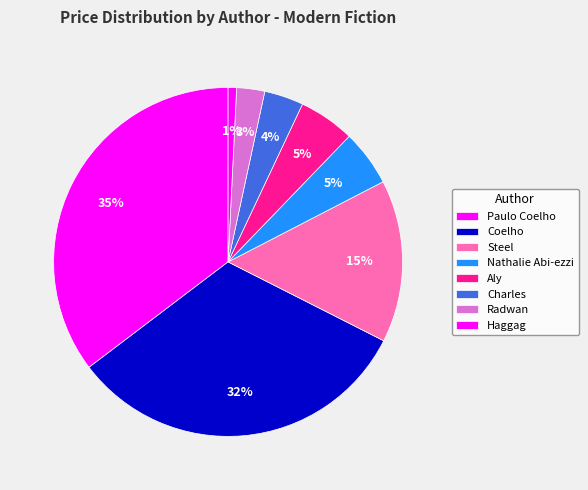

Count the number of slices in the pie.

8